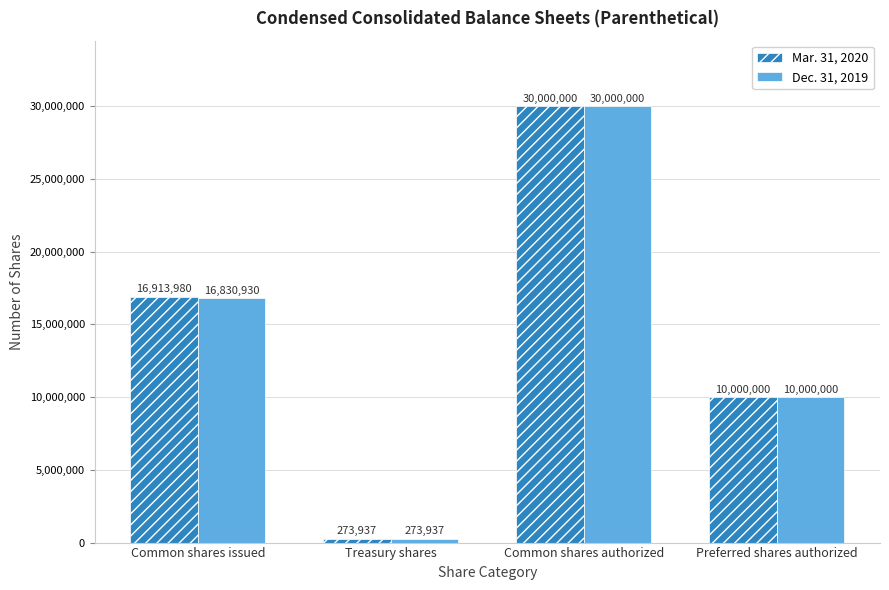

Count the Dec. 31, 2019 values in the range 10000000 to 30000000.

3